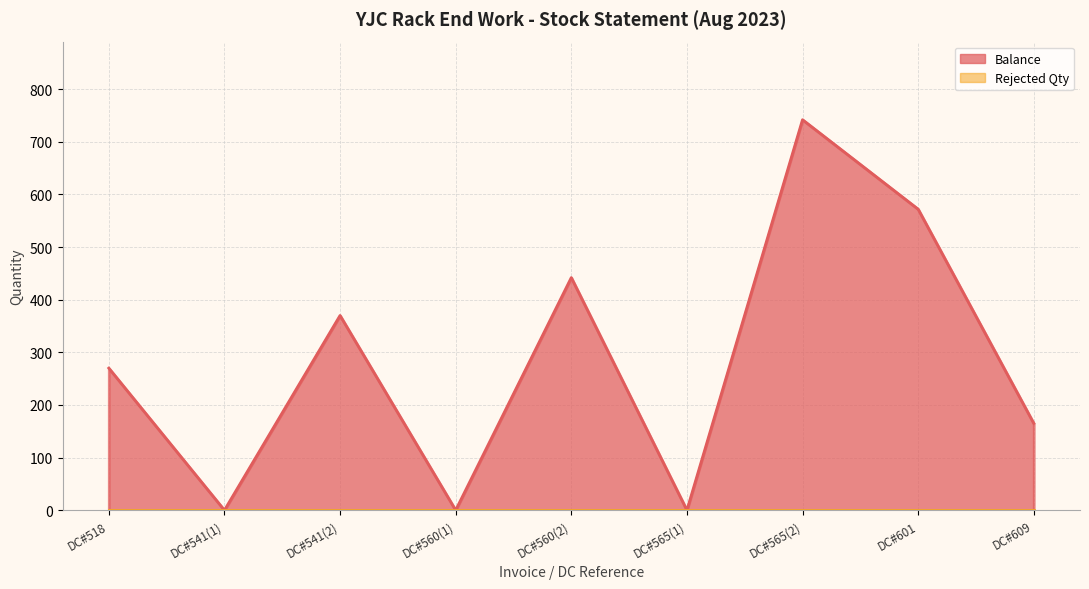

True or false: the data has more than 1 interior local peaks.

True